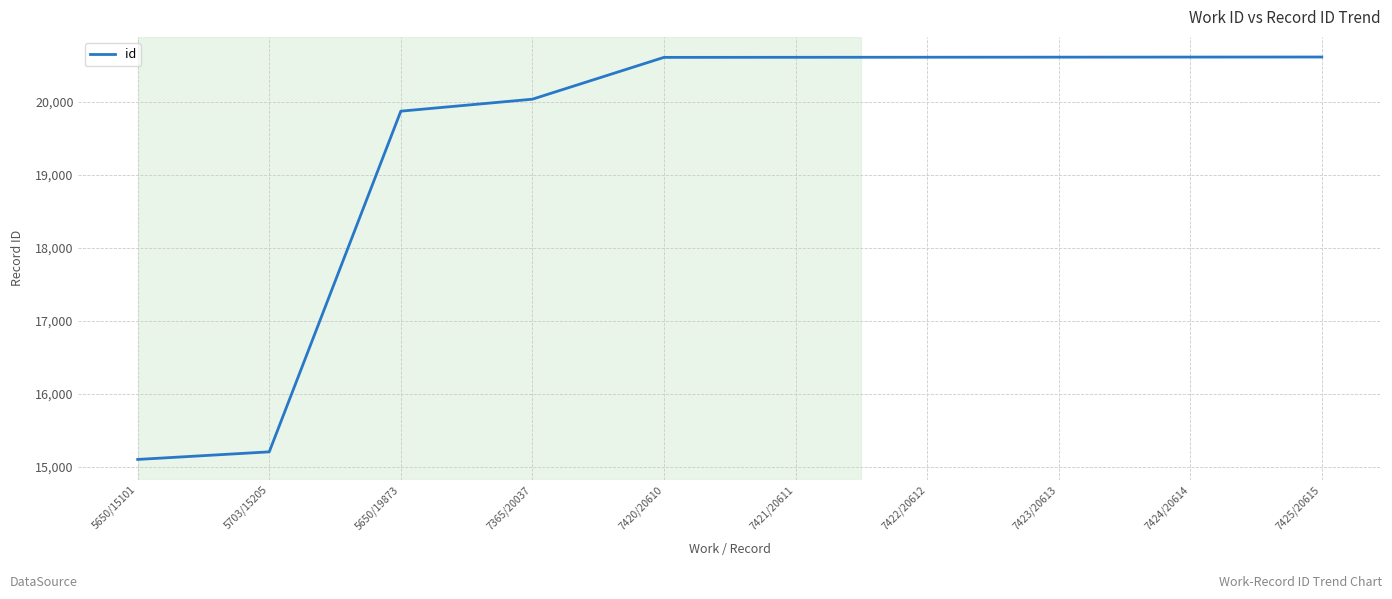

What is the minimum value shown in the chart?

15101